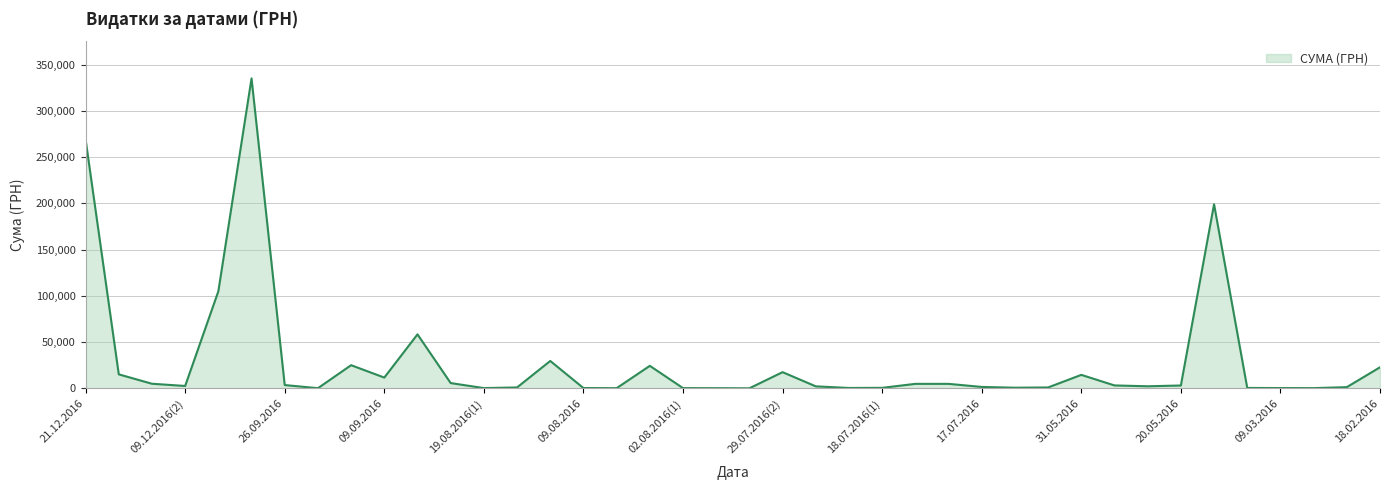

What is the difference between the maximum and minimum values?

335195.7